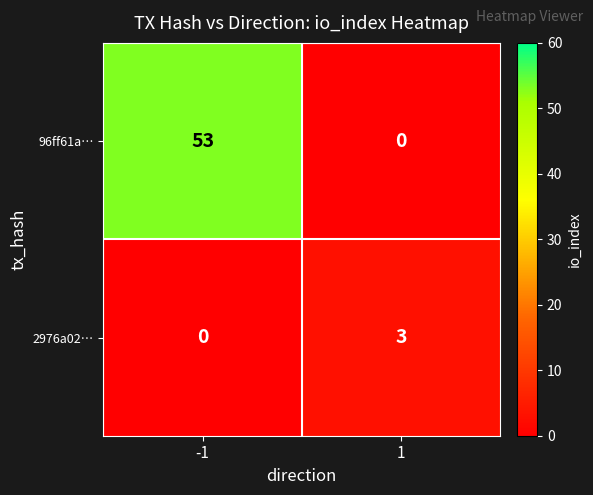

Reading left to right, what are all the values shown in this chart?

96ff61a…: -1=53	1=0
2976a02…: -1=0	1=3